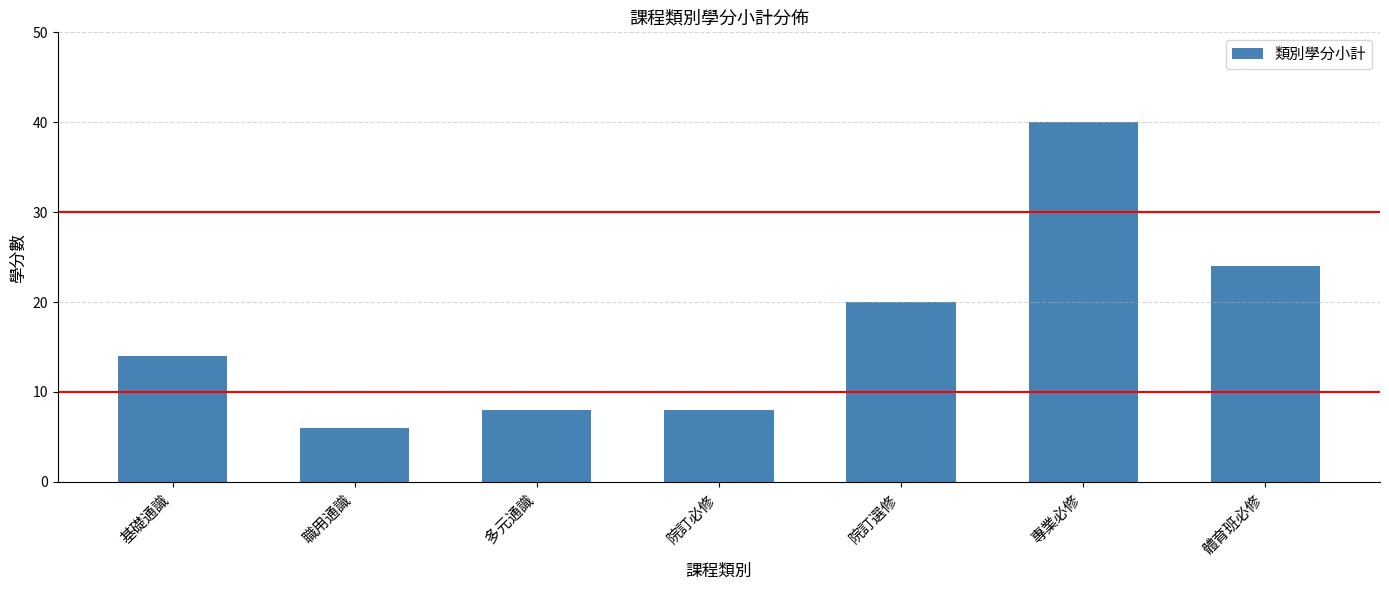

Which category has the highest value across all series?

專業必修